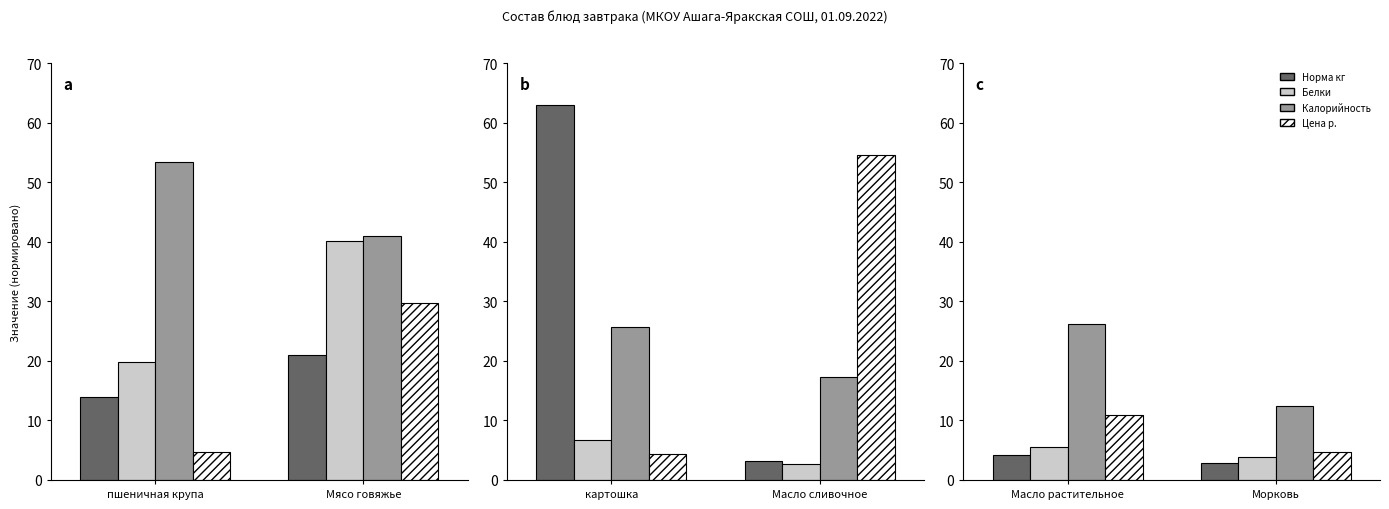

Which series has the largest total across all categories?

Калорийность